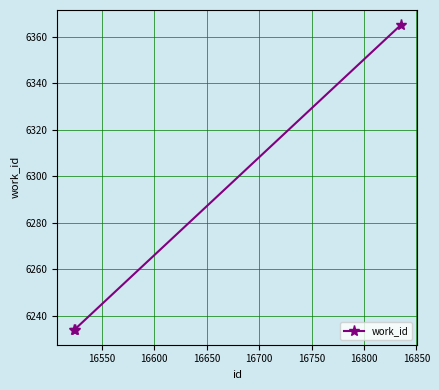

Does the chart display data point markers on the line(s)?

Yes